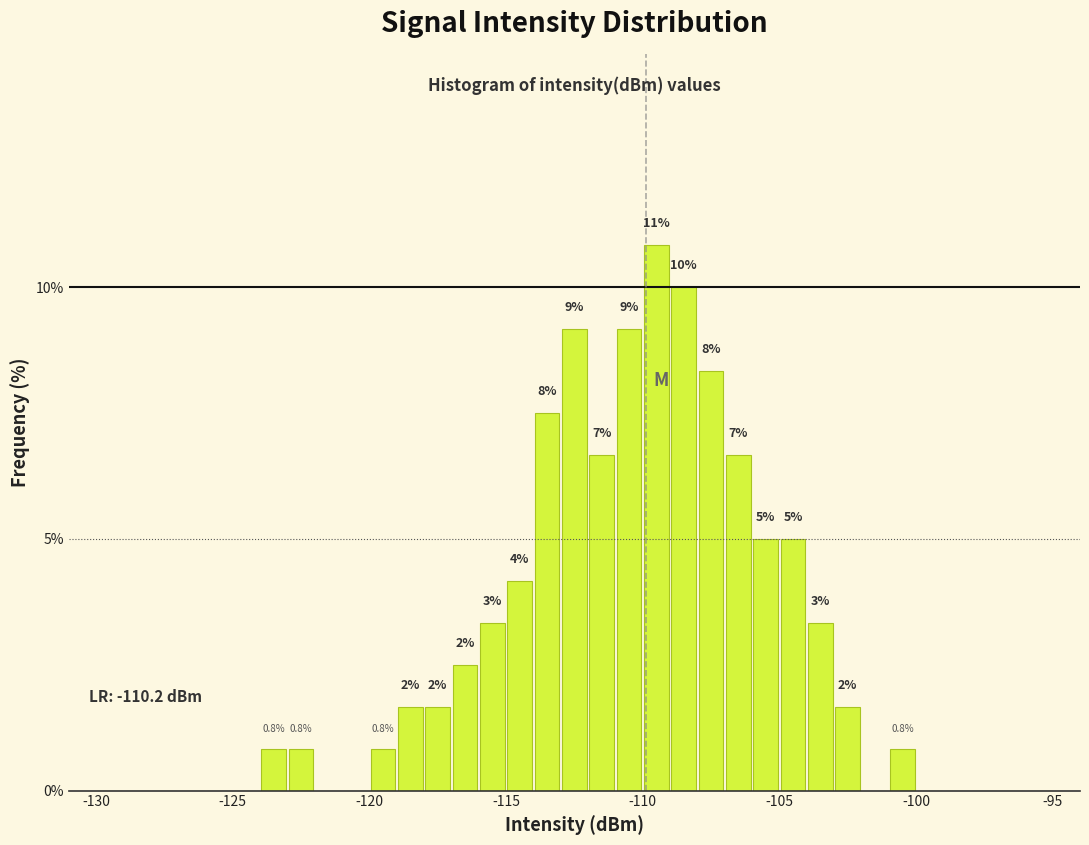

Read against the x-axis, roughly where is the centre of the tallest bar?

-109.5